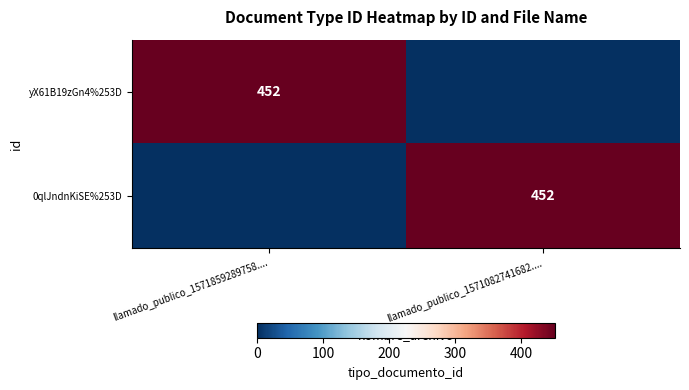

True or false: yX61B19zGn4%253D has a value of 452 at llamado_publico_1571859289758.....

True